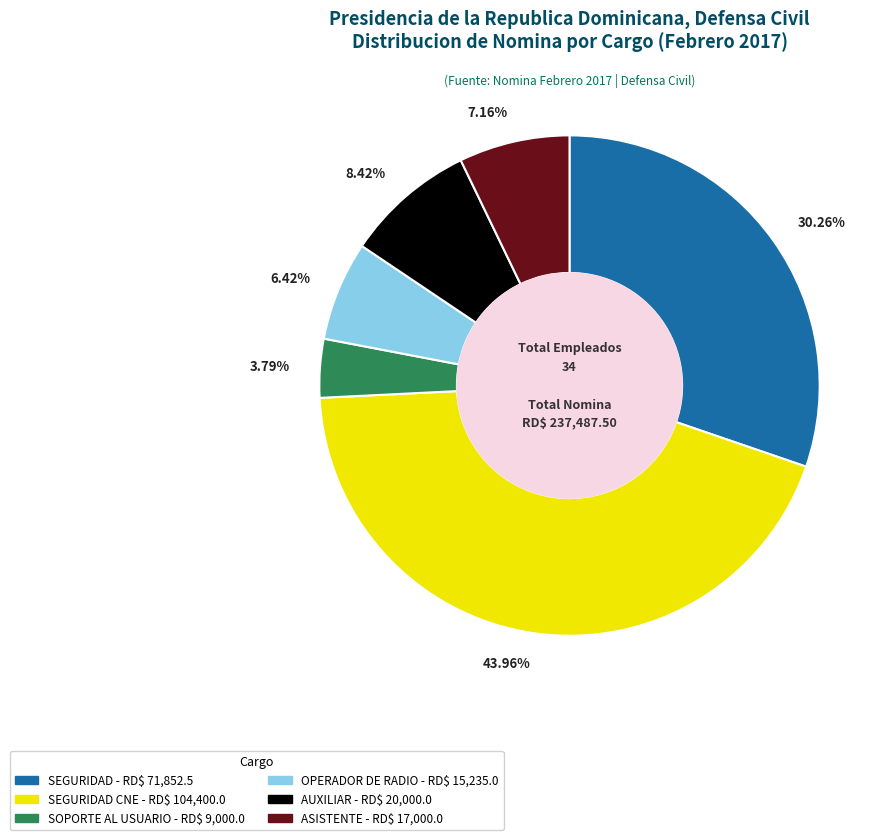

Is there a majority slice in this chart?

No